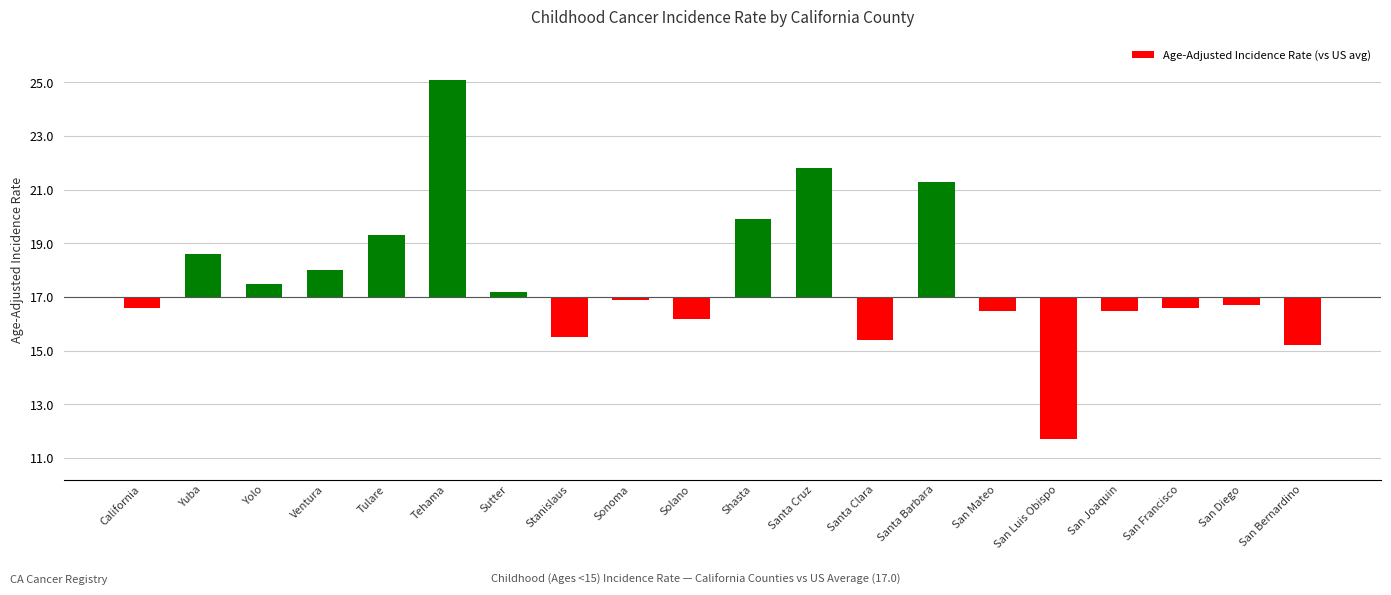

What position from the right is San Diego?

2